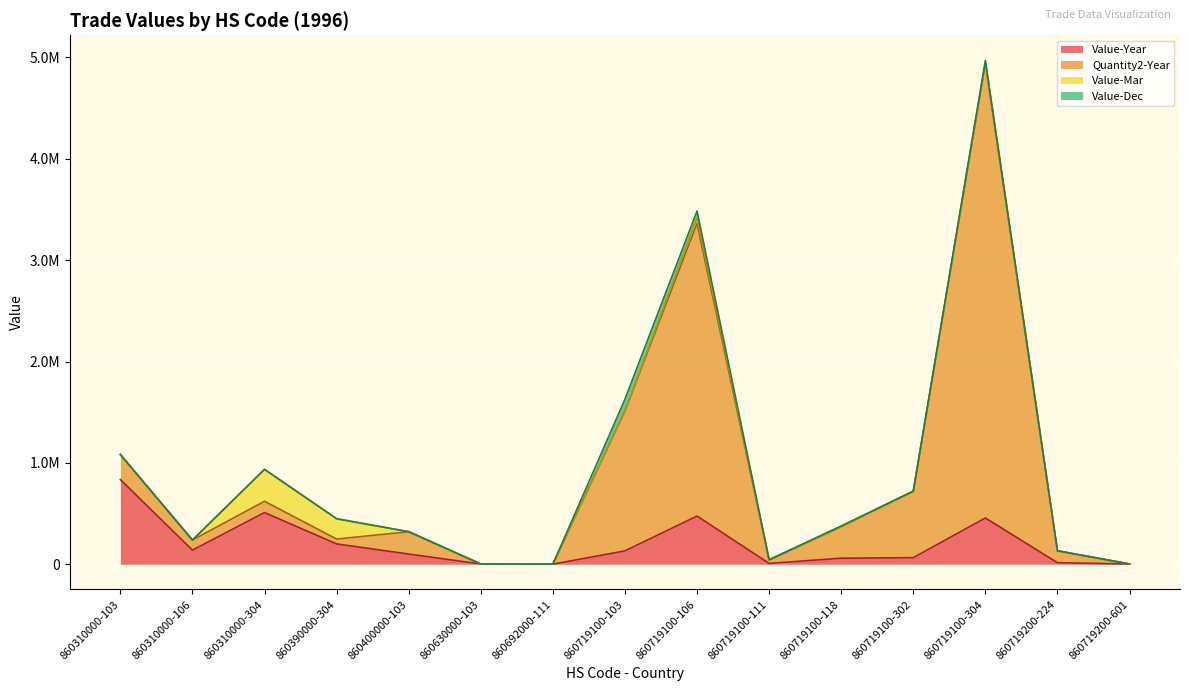

Does the chart display data point markers on the line(s)?

No